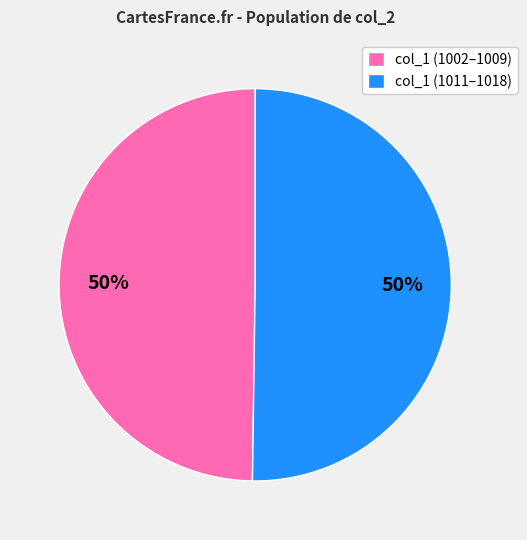

To the nearest percent, what portion does col_1 (1002–1009) represent?

50%